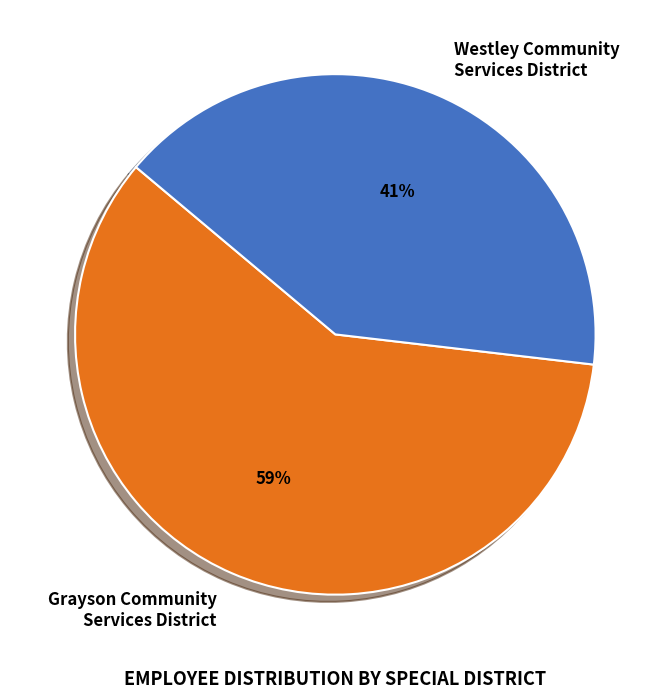

The Westley Community Services District slice represents 41% of the pie. True or false?

True